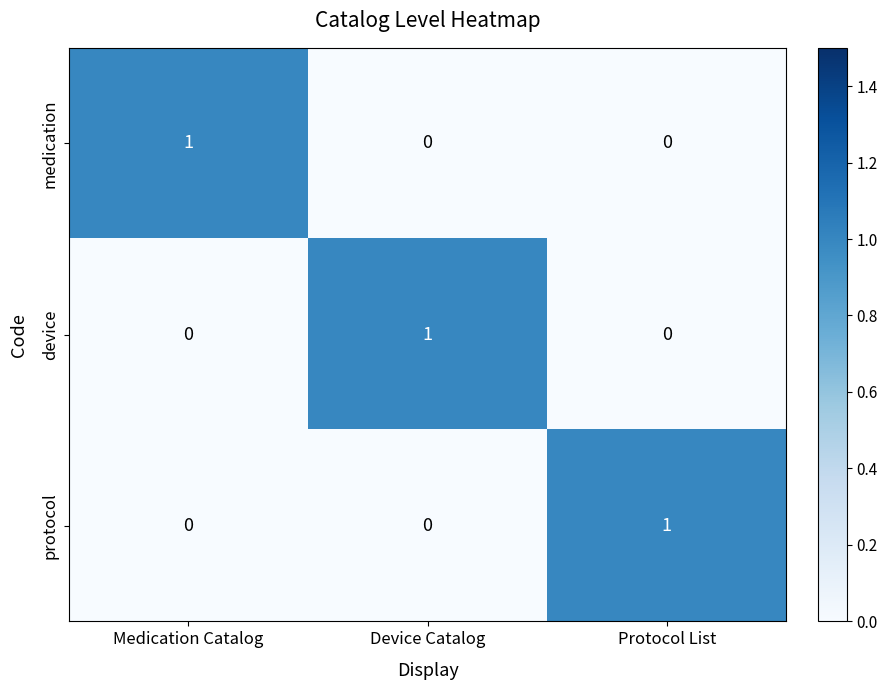

At how many categories does at least one series exceed 0?

3